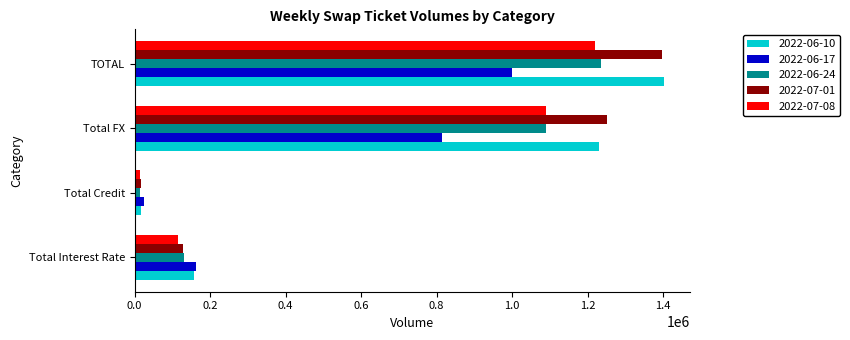

What is the greatest value displayed?

1402019